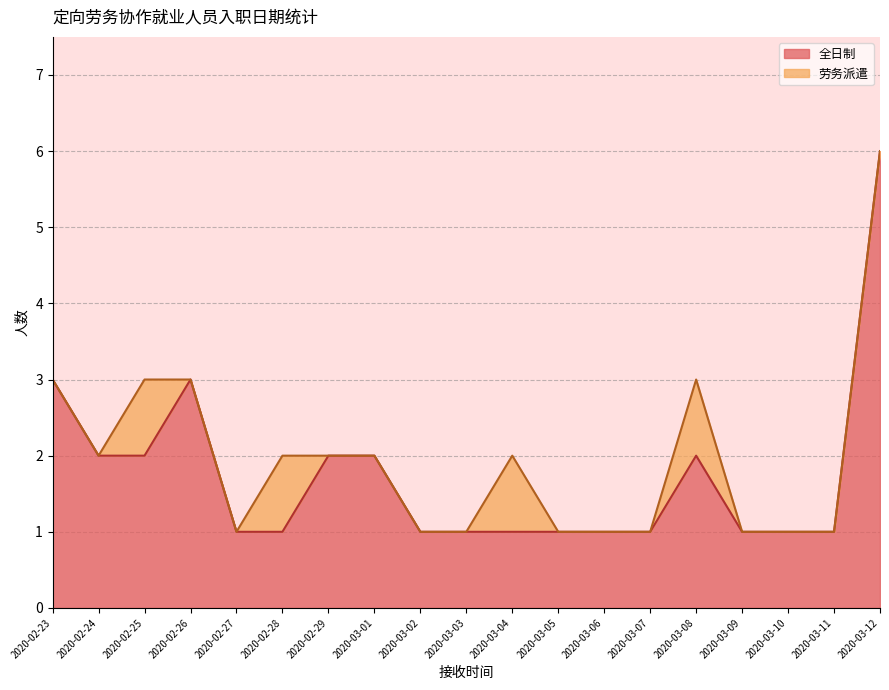

What is the total value across all series at 2020-03-08?

3